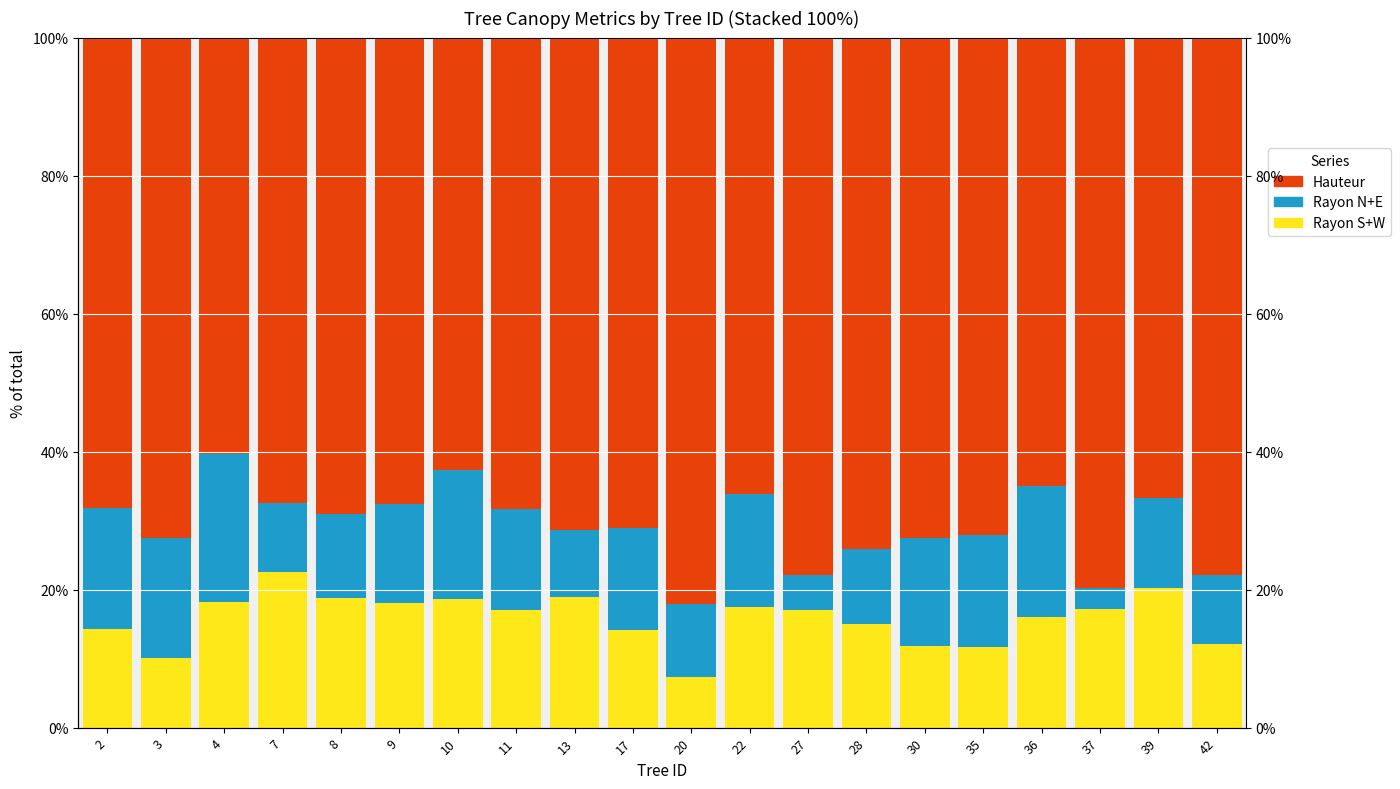

Is it true that Hauteur equals 66.8 at 39?

True